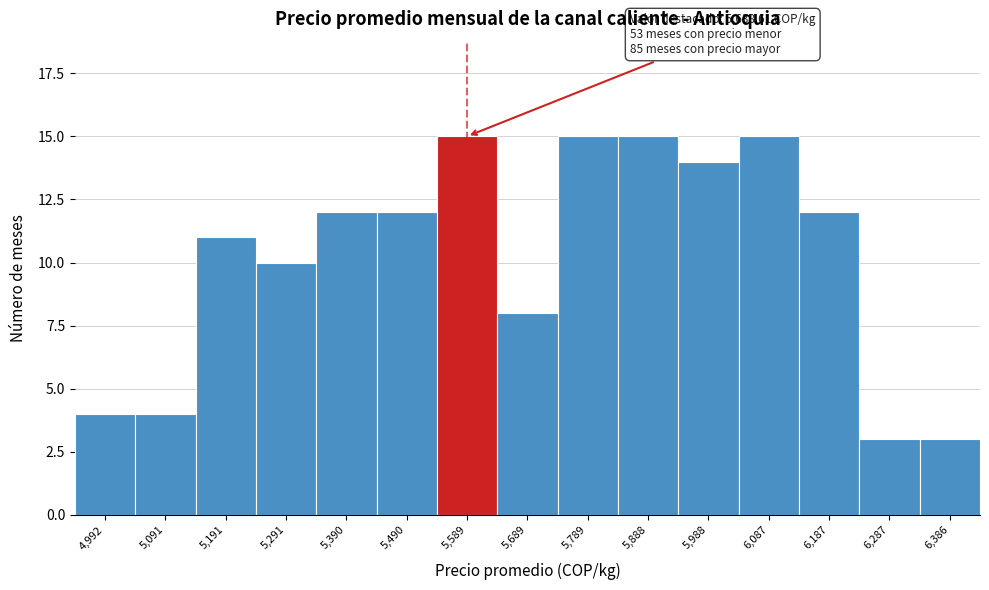

Reading left to right, list all the values displayed in this chart.

4	4	11	10	12	12	15	8	15	15	14	15	12	3	3